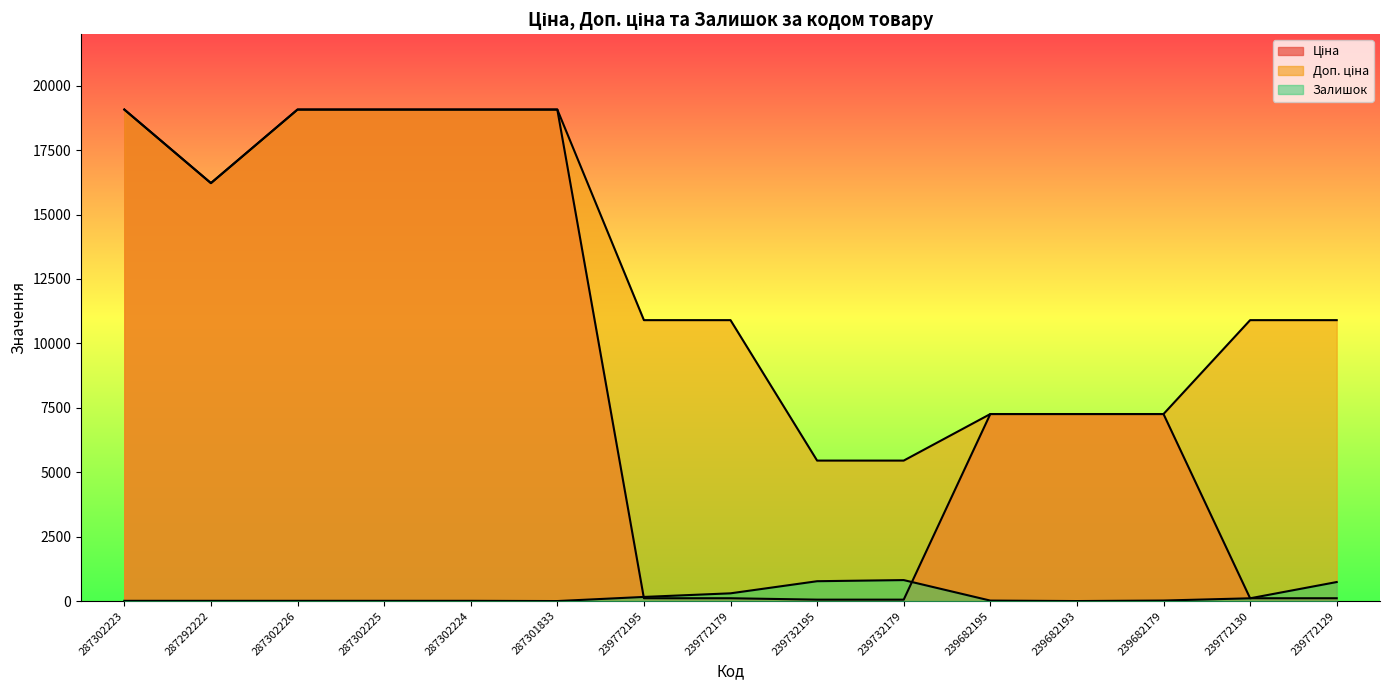

True or false: Доп. ціна has a value of 19076.9 at 287302226.

True